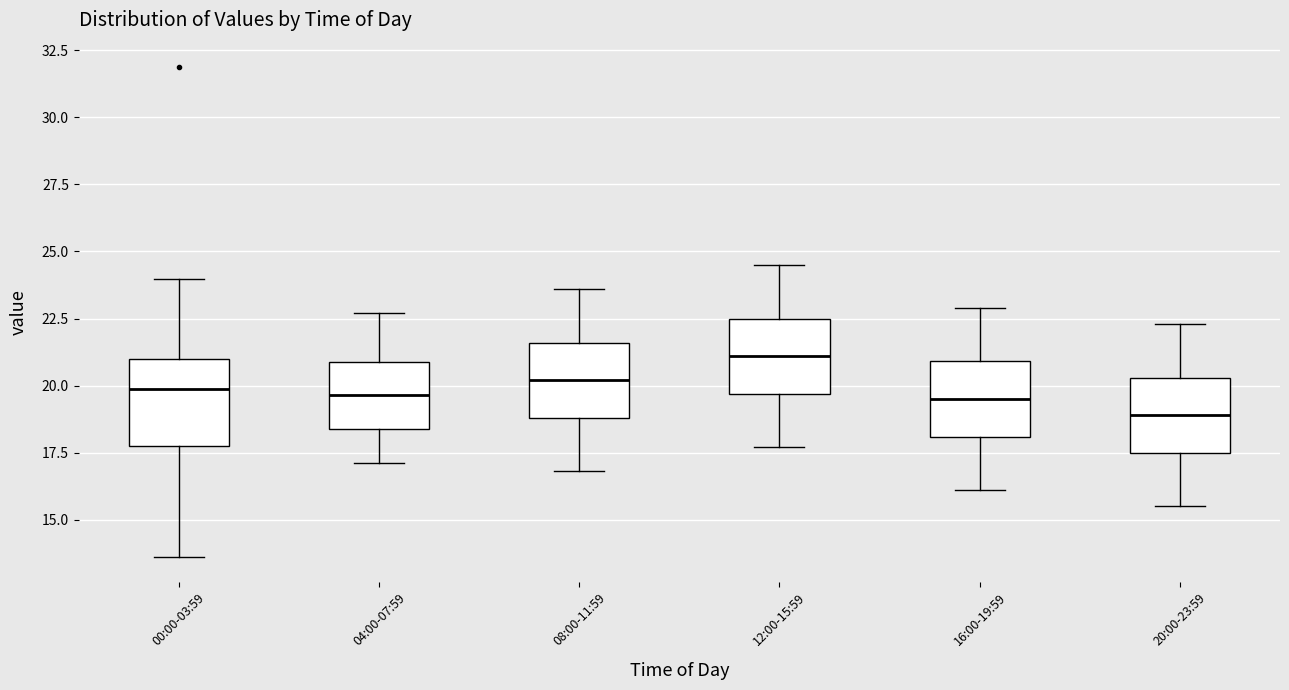

Where does the upper whisker of the box for 00:00-03:59 end on the y-axis? The values are not printed on the chart, so give them approximately, as read against the axis.

24.0